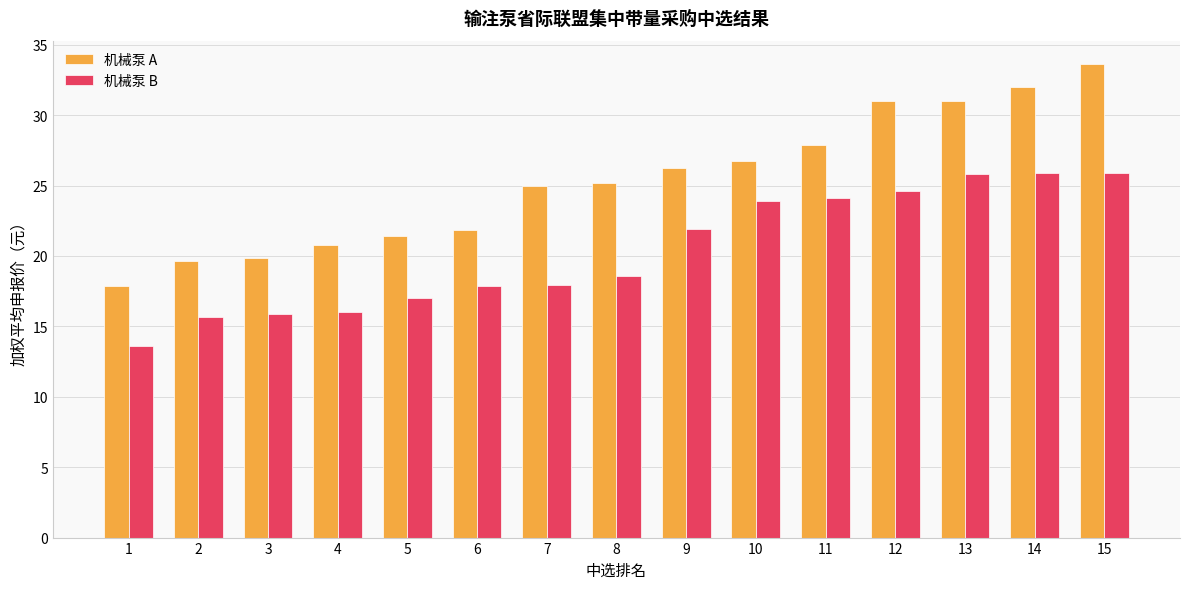

Which series has the widest spread of values?

机械泵 A